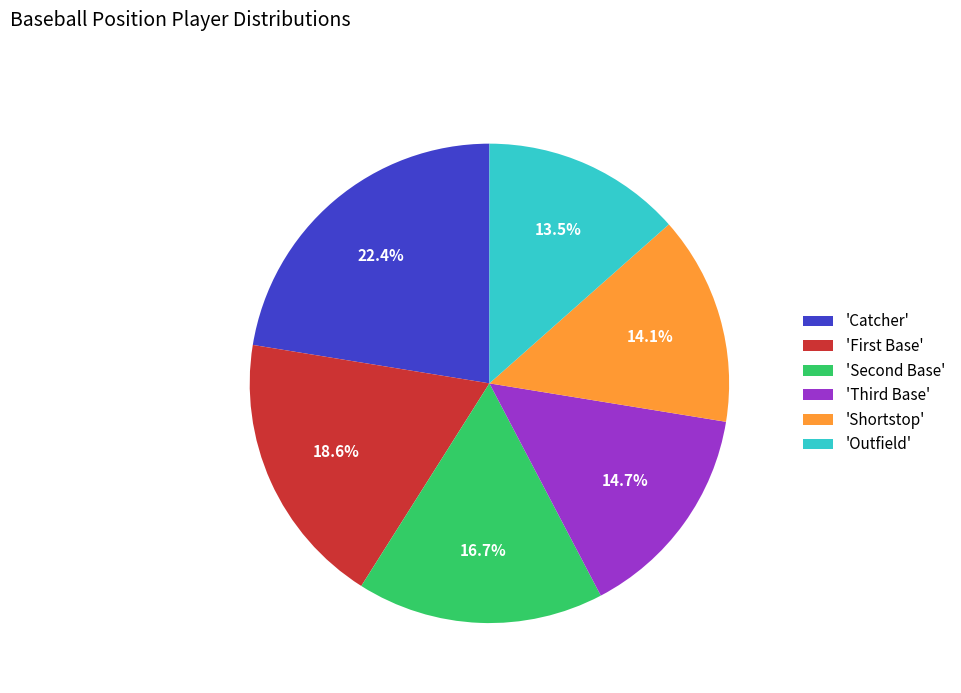

What is the largest slice in the pie chart?

'Catcher'